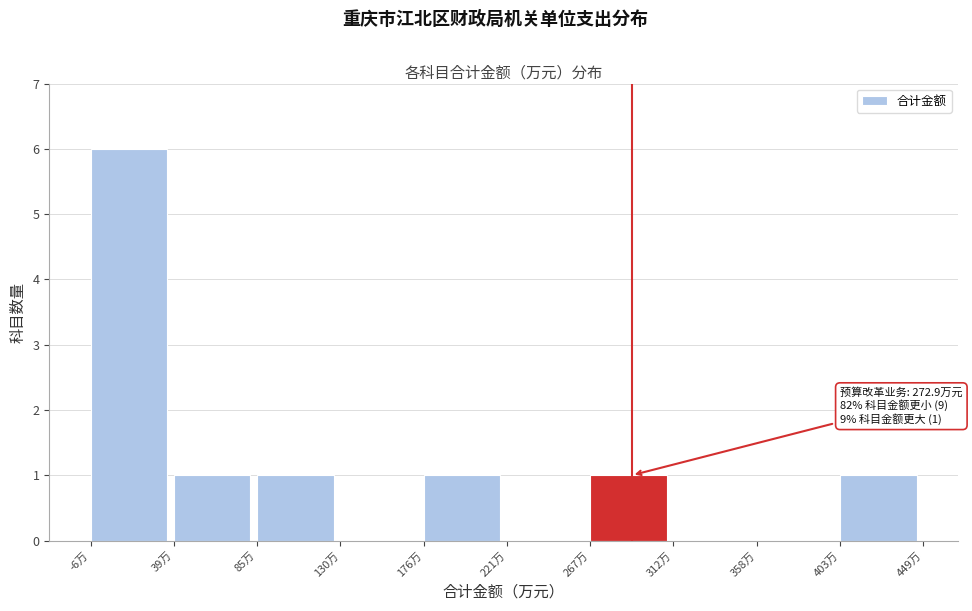

Over which range of the x-axis is the bar tallest?

-5 to 40